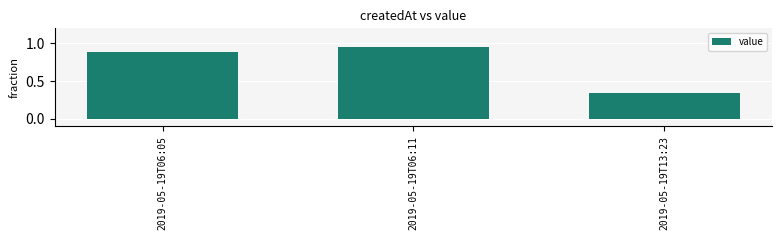

Are the bars horizontal?

No